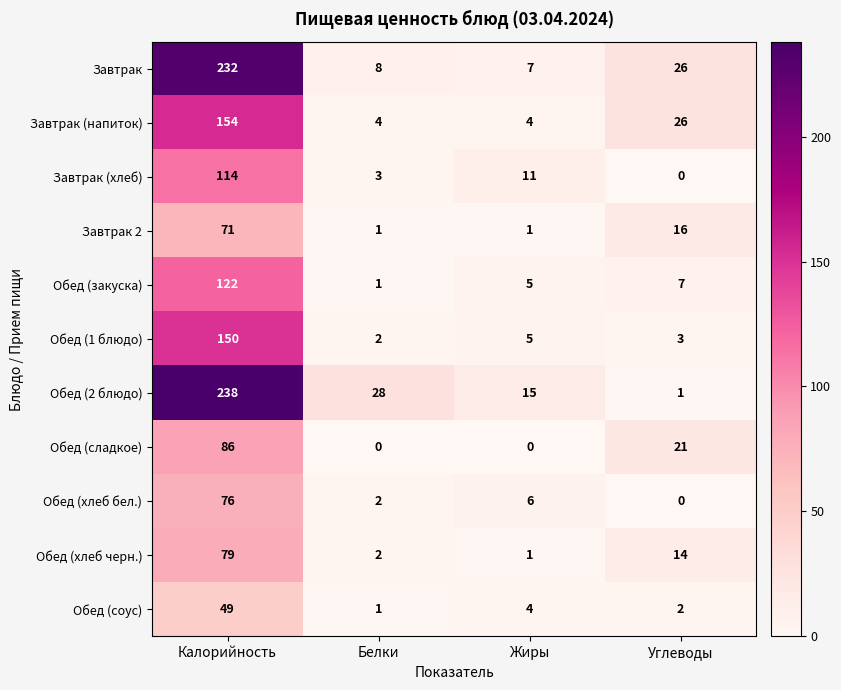

Where does the Обед (2 блюдо) series first go above 28?

Калорийность